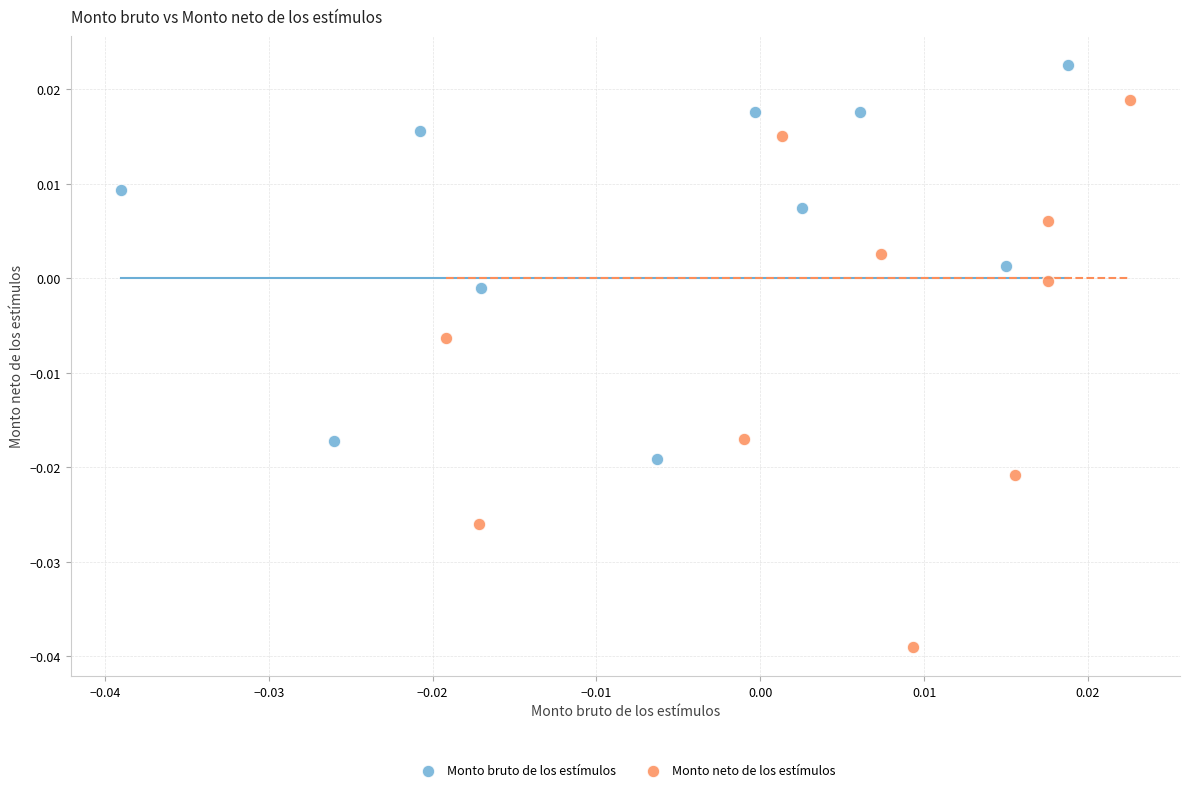

Which series contains the highest Y value?

Monto bruto de los estímulos